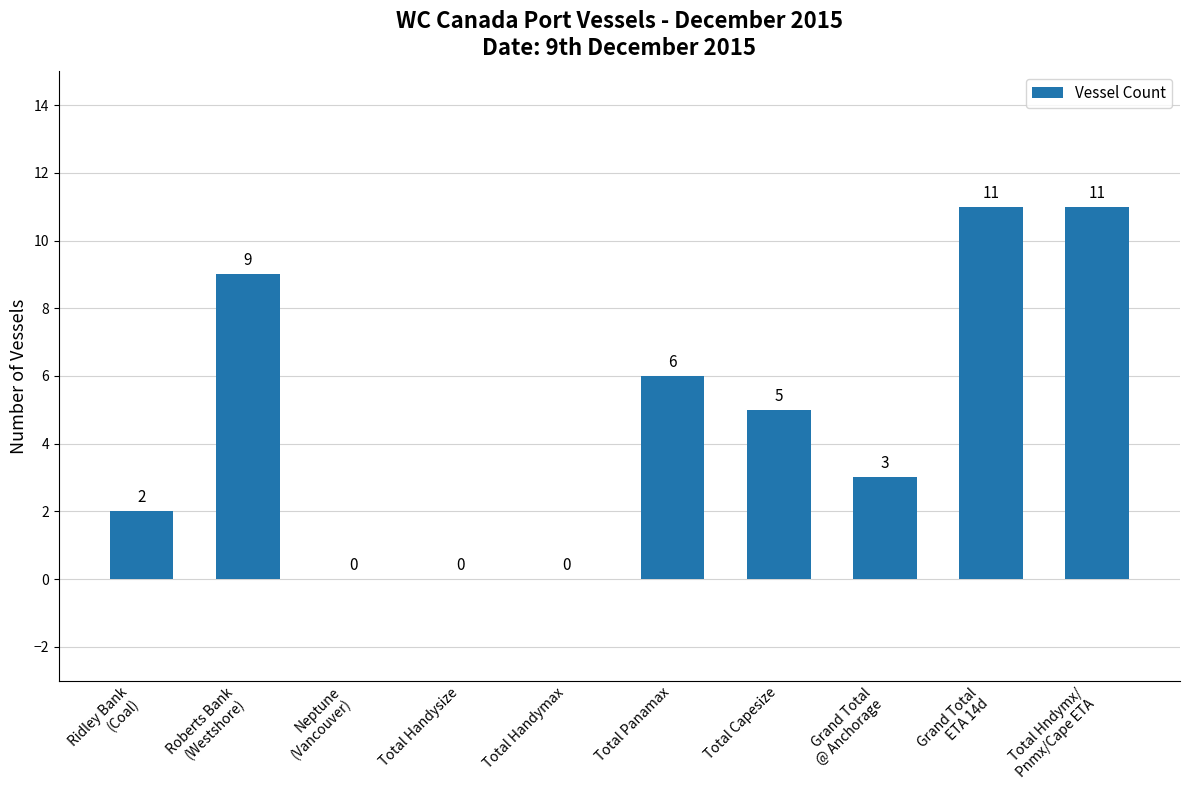

What is the sum of all values?

47